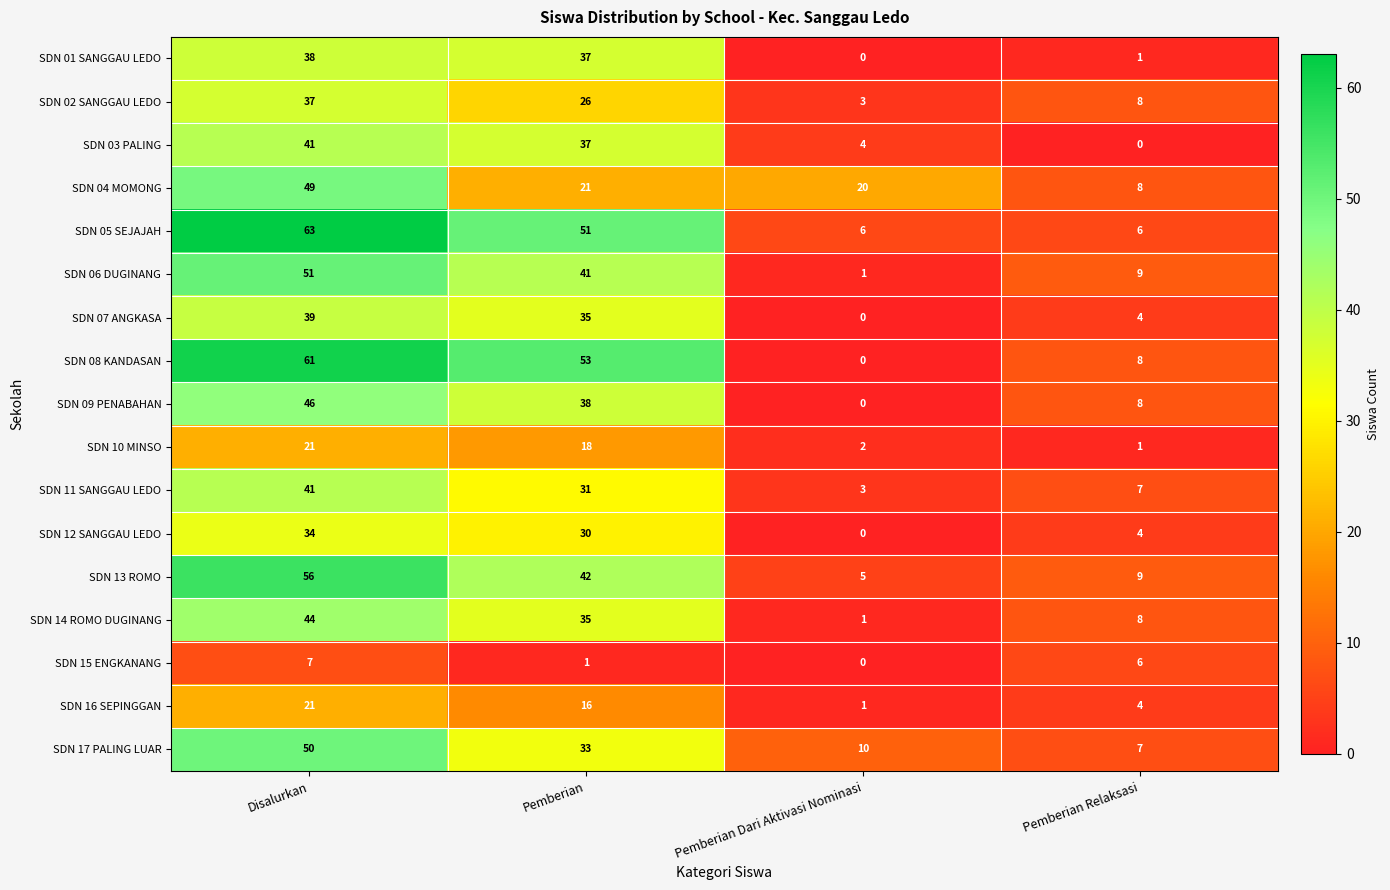

How many SDN 14 ROMO DUGINANG values are between 8 and 44?

3